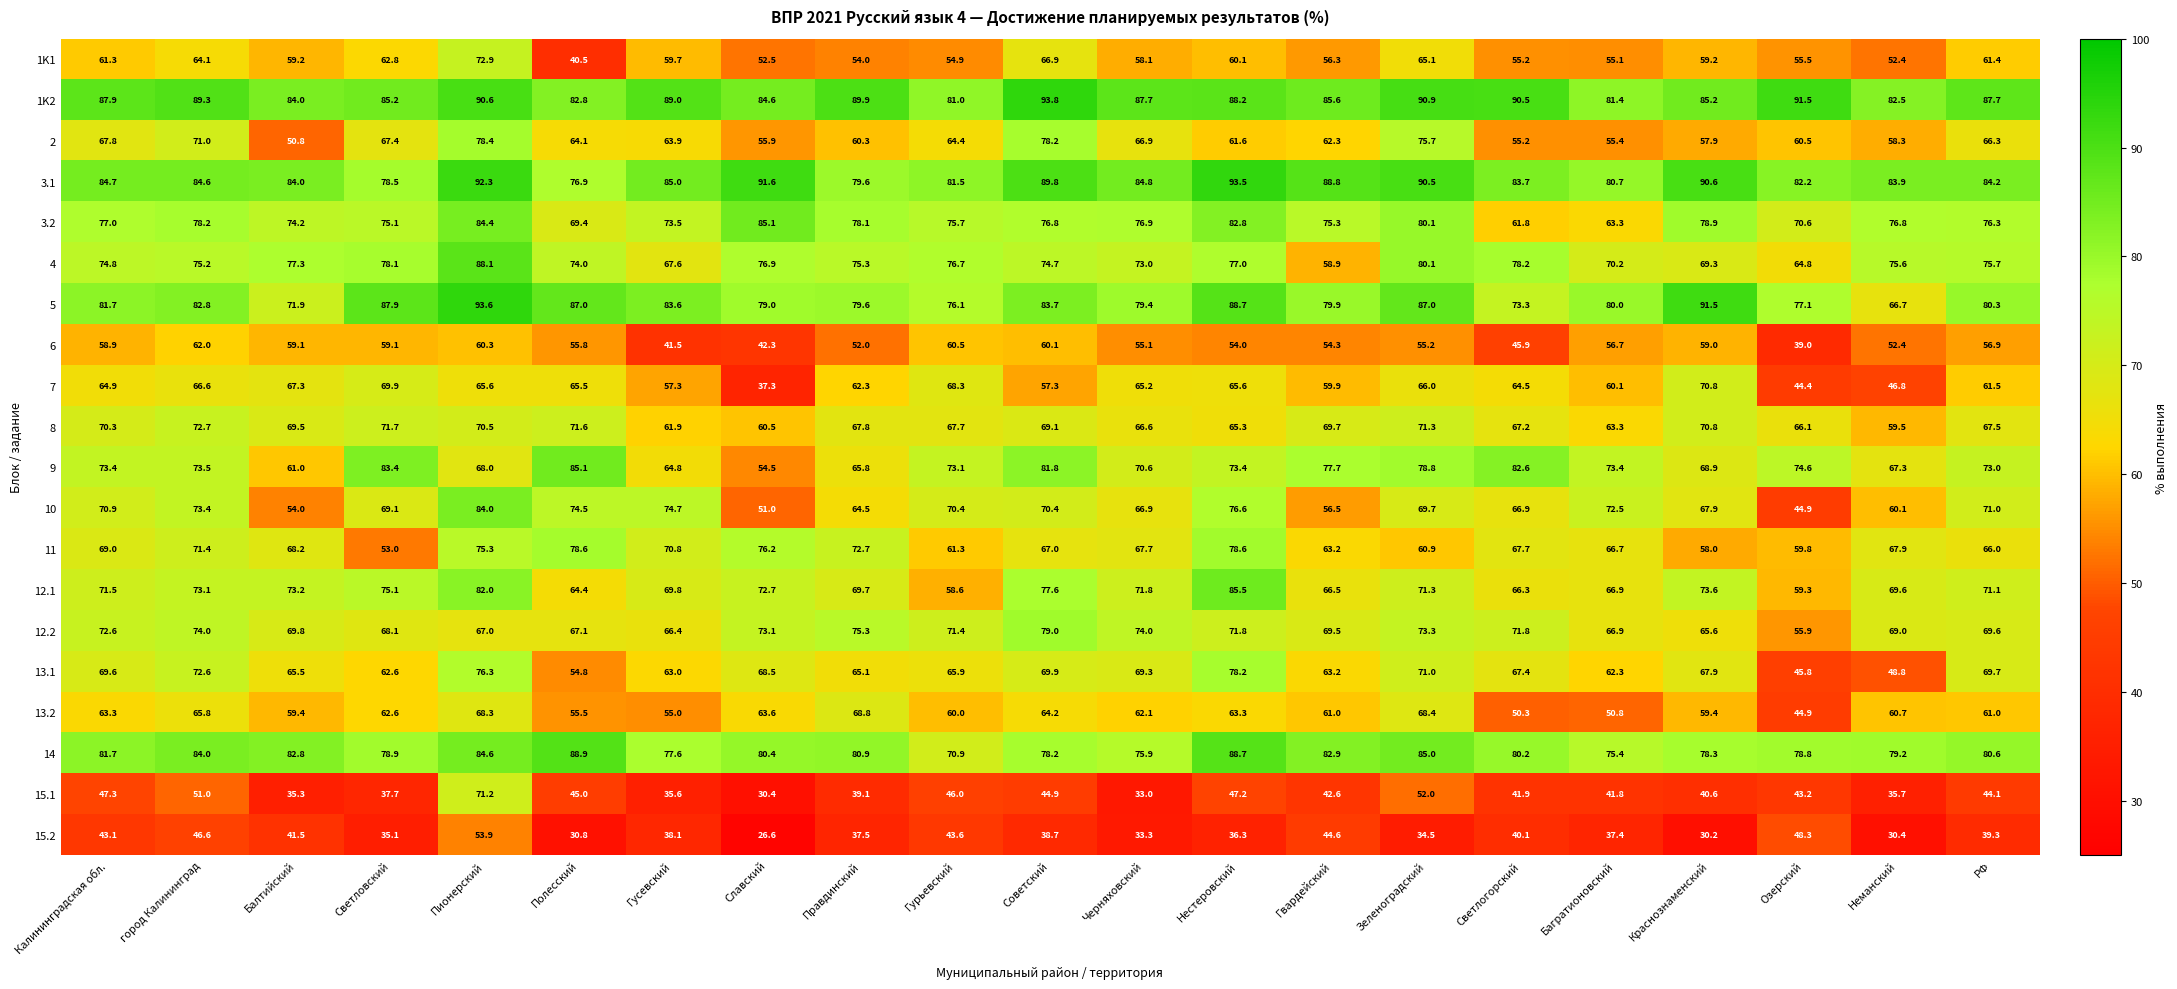

True or false: 5 has a value of 87.9 at Светловский.

True